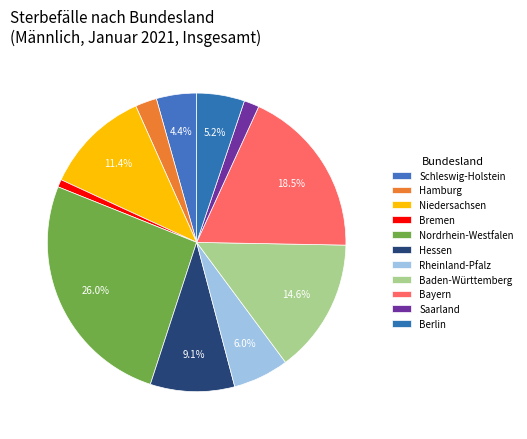

Combined, do Nordrhein-Westfalen and Berlin account for over 50%?

No